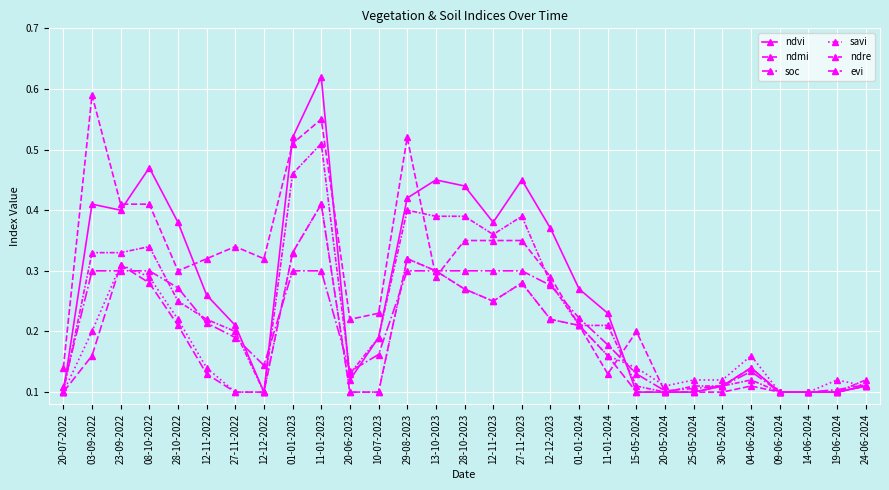

The ndmi series shows 0.5 at 28-10-2023. True or false?

False